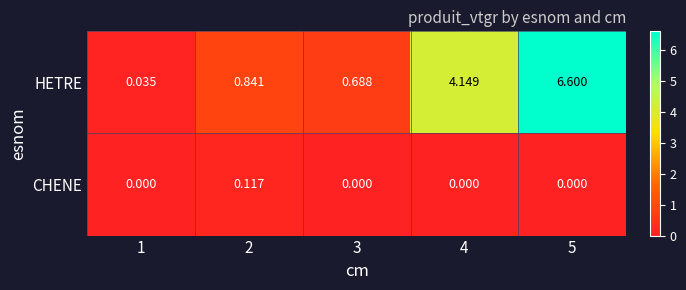

Is the value of HETRE at 2 greater than the value of CHENE at 3?

Yes